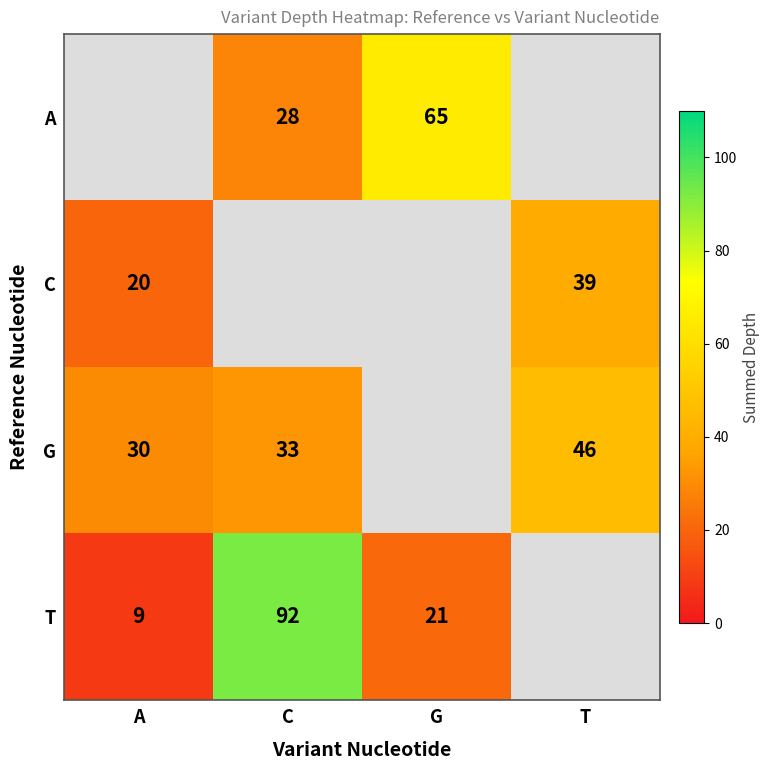

What is the smallest value displayed?

9.0